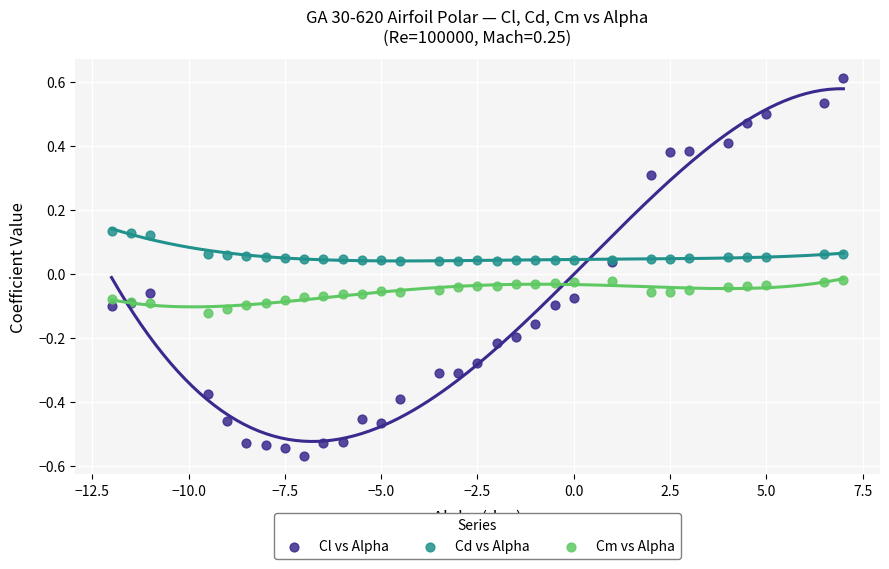

Which series contains the lowest Y value?

Cl vs Alpha